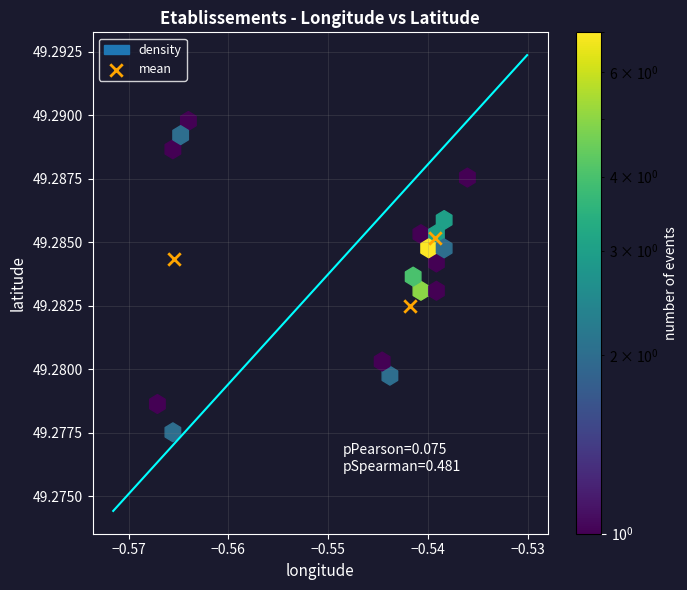

What is the average X value?

-0.5